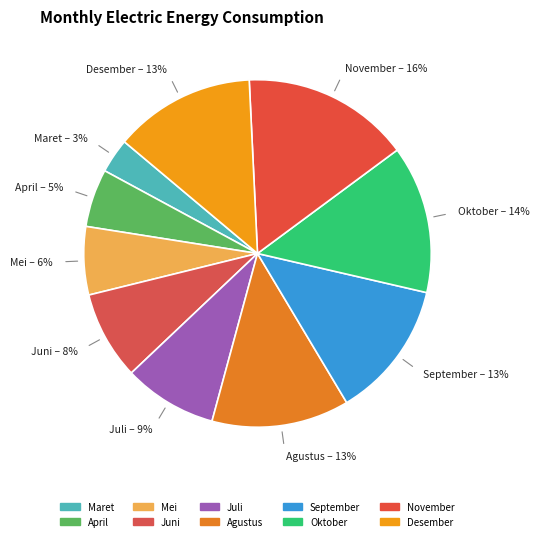

How many slices are in this pie chart?

10